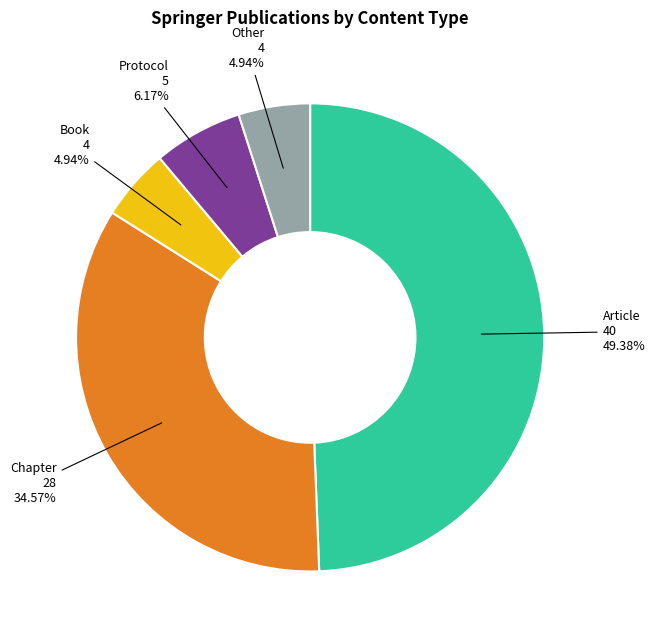

What percentage is NOT represented by Other?

95.1%